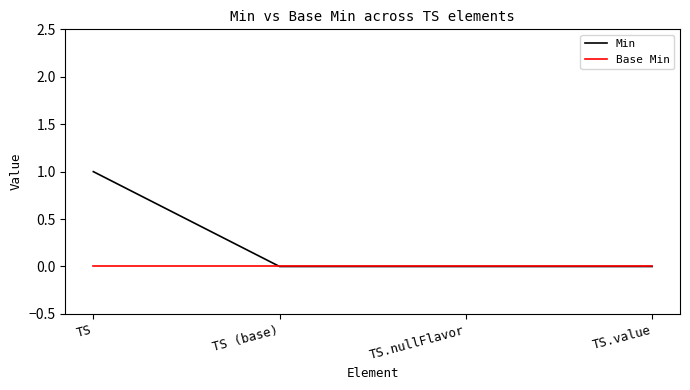

What is the total value across all series at TS?

1